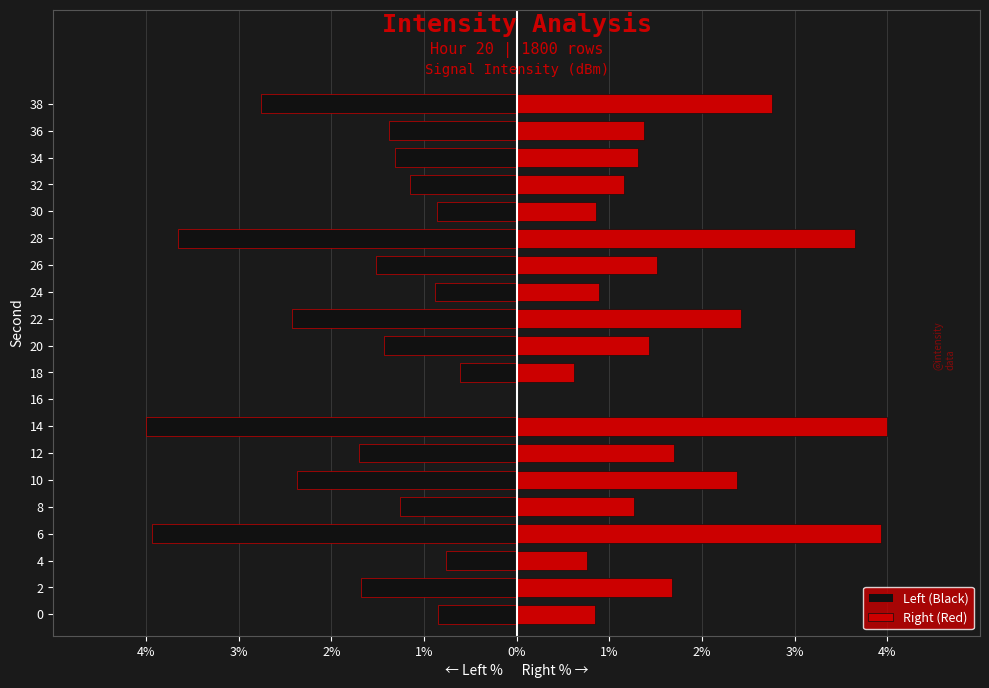

Which series has the widest spread of values?

Left (Black)